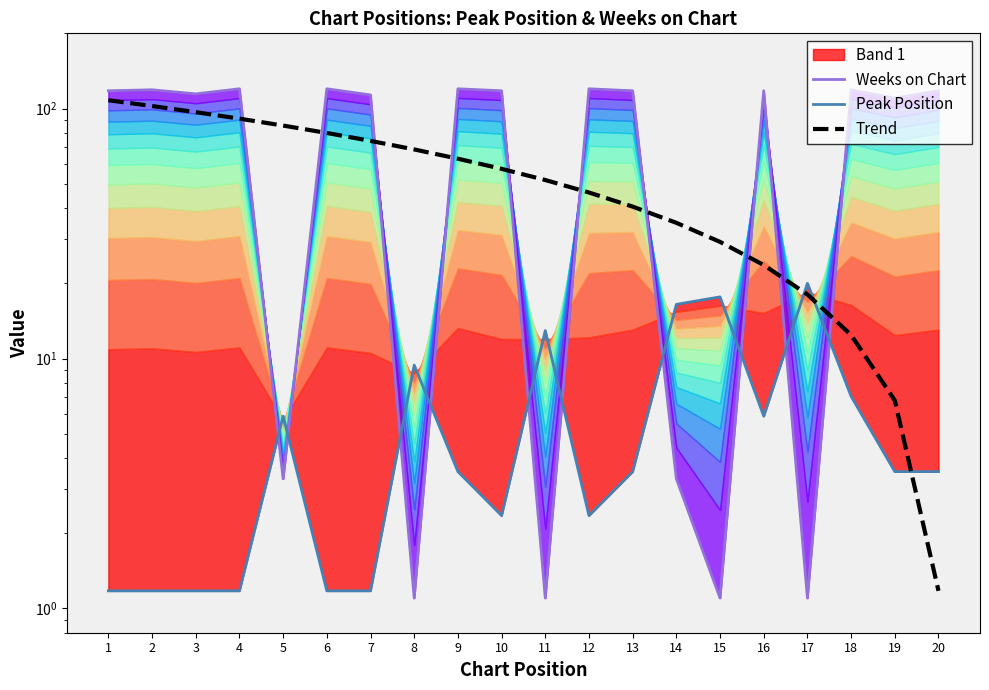

The Weeks on Chart series shows 83.4 at 4. True or false?

False